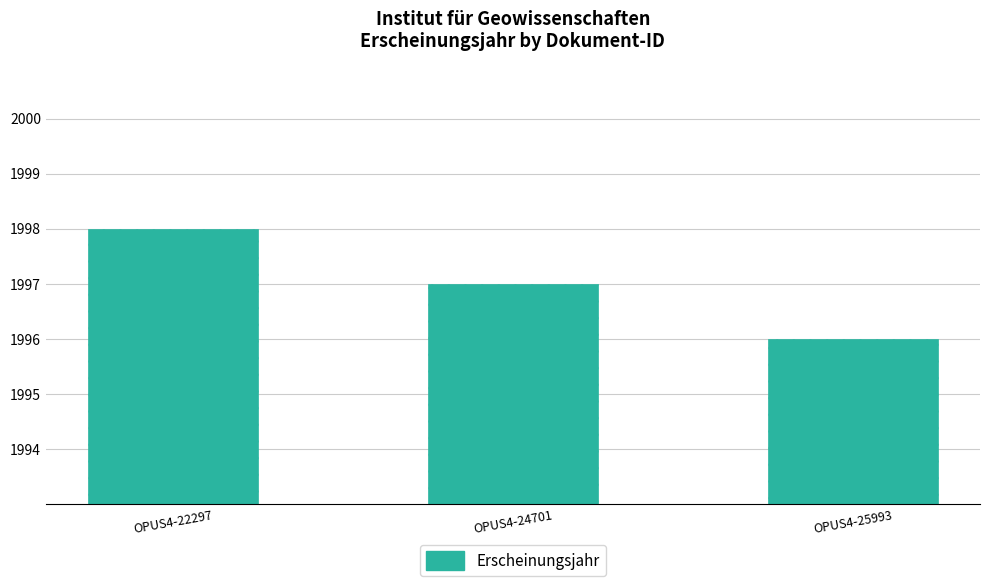

The value at OPUS4-25993 is 2709. True or false?

False